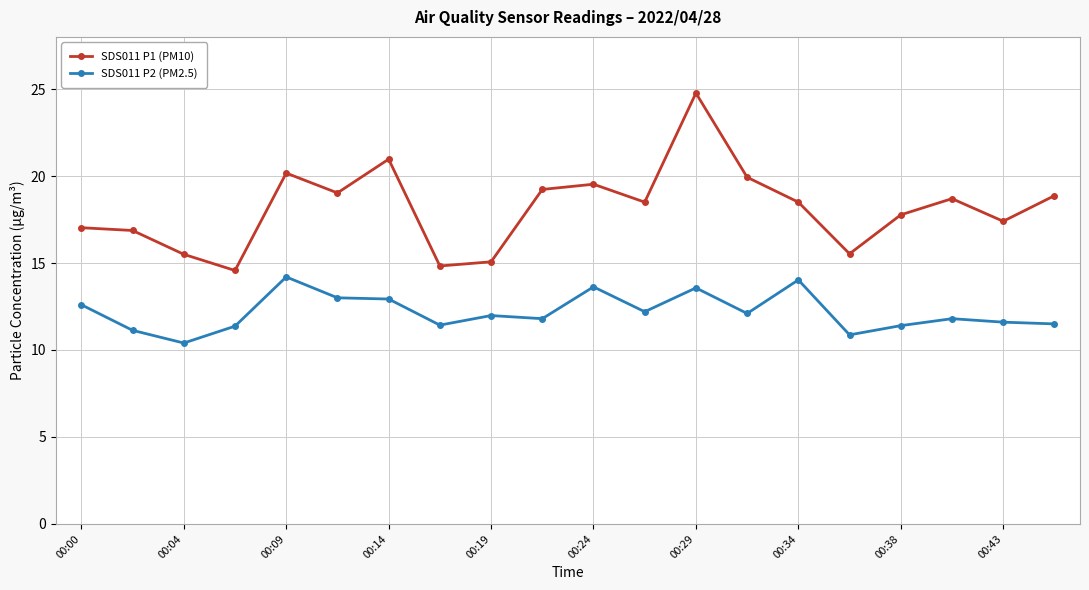

How many lines are shown in the chart?

2